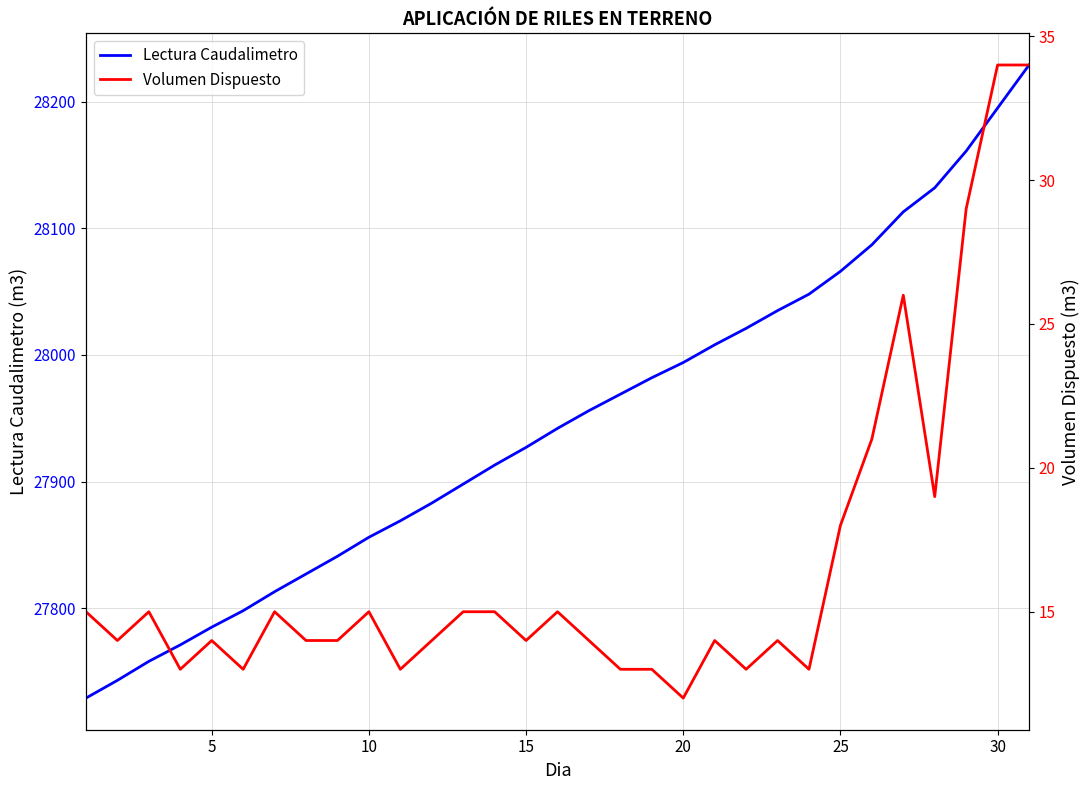

What is the lowest value of the Lectura Caudalimetro series?

27729